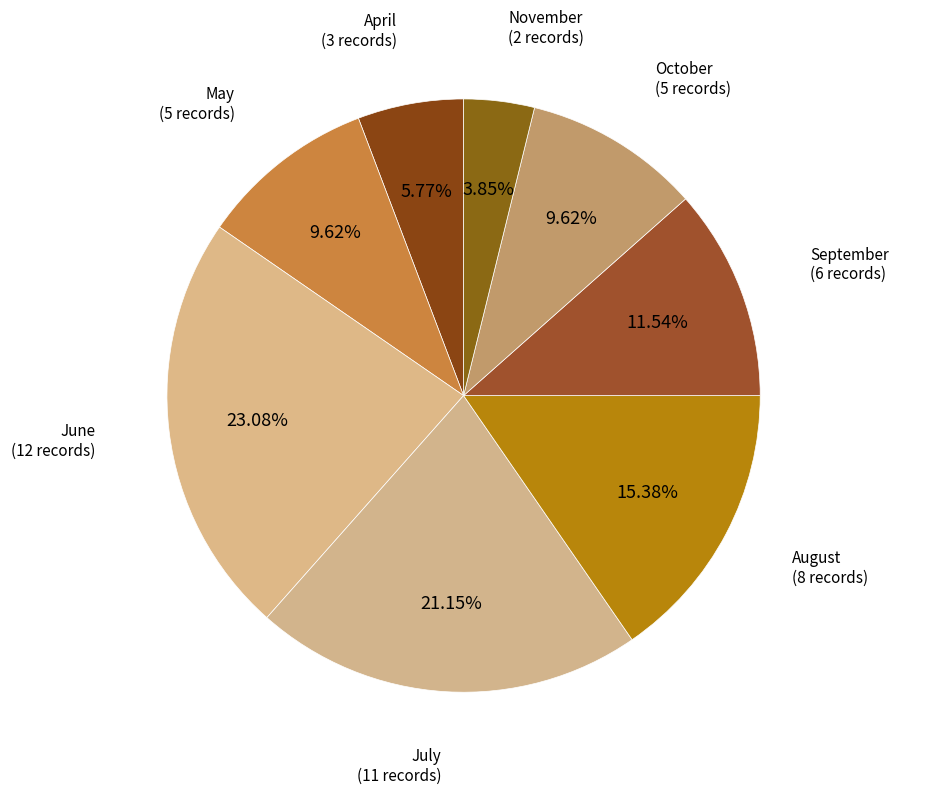

How many slices are in this pie chart?

8